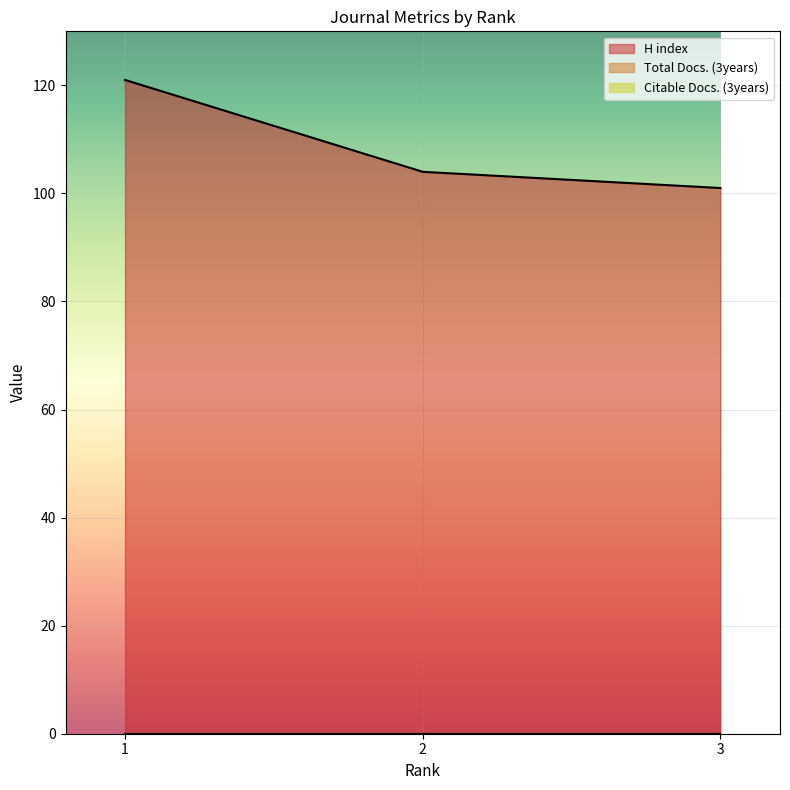

Which has a higher value, 3 or 2?

2